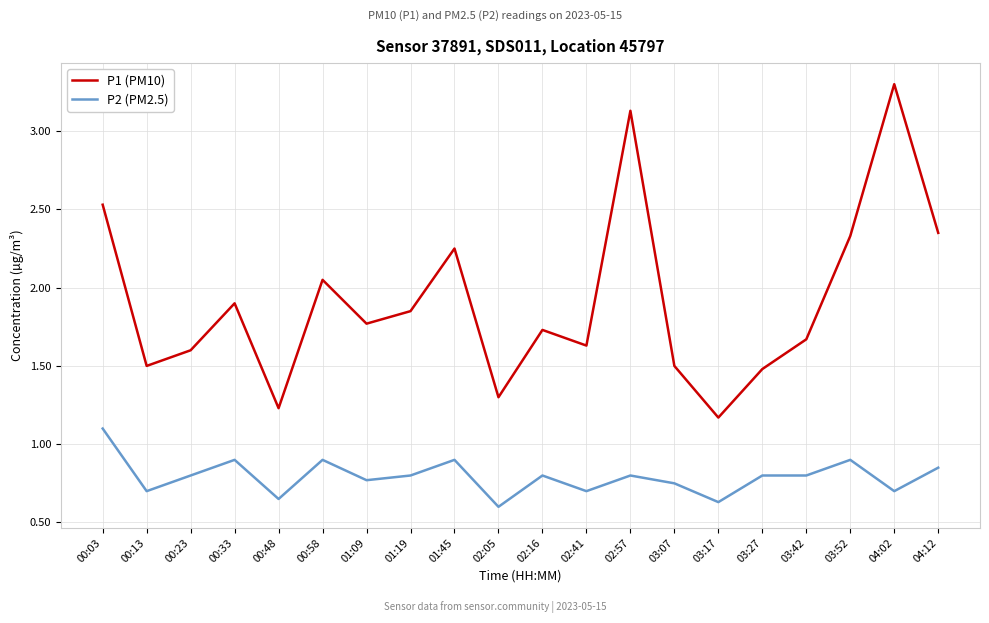

What position from the right is 00:48?

16